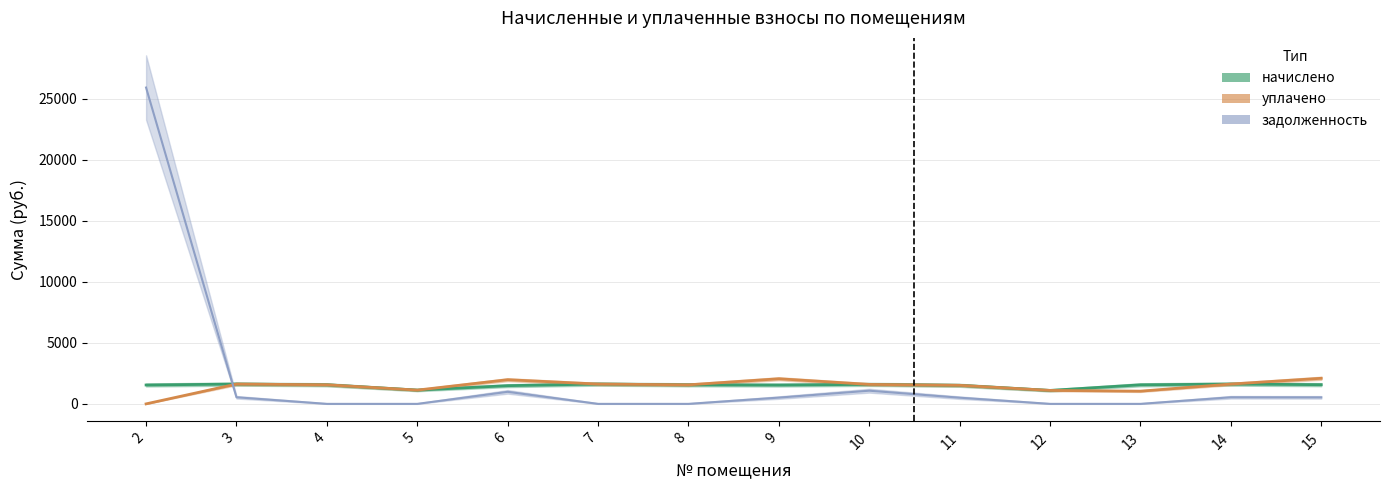

True or false: задолженность and начислено cross at least once.

True